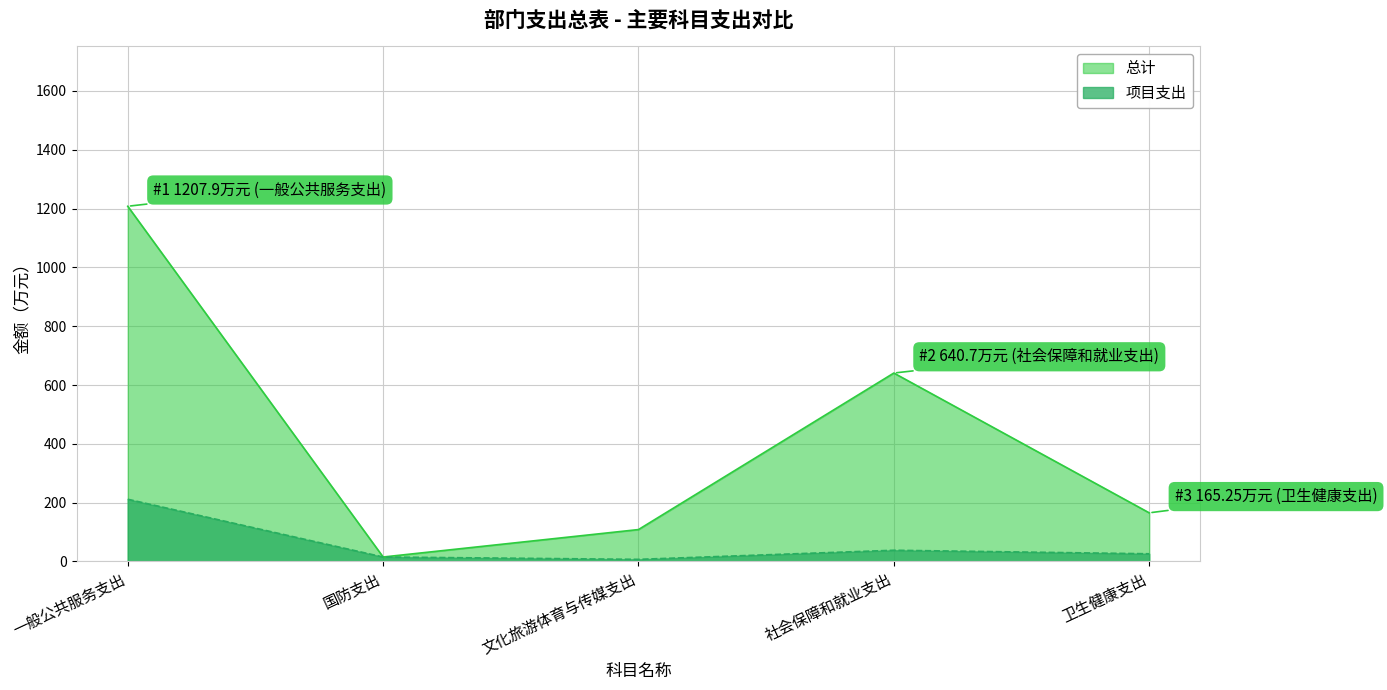

Which has a higher value, 卫生健康支出 or 社会保障和就业支出?

社会保障和就业支出